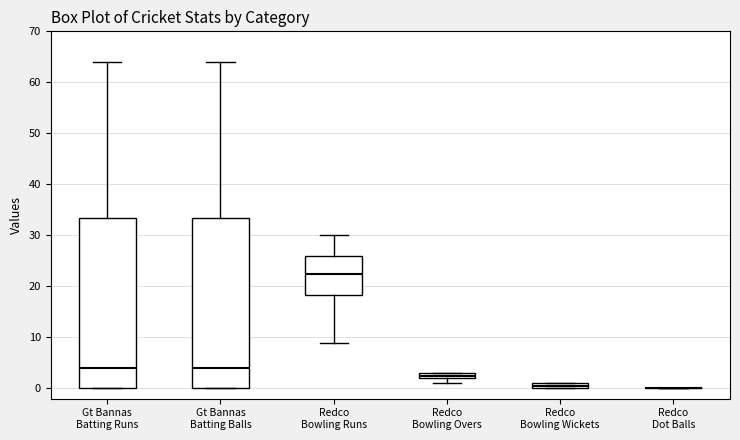

Where does the upper whisker of the box for Gt Bannas Batting Balls end on the y-axis? The values are not printed on the chart, so give them approximately, as read against the axis.

64